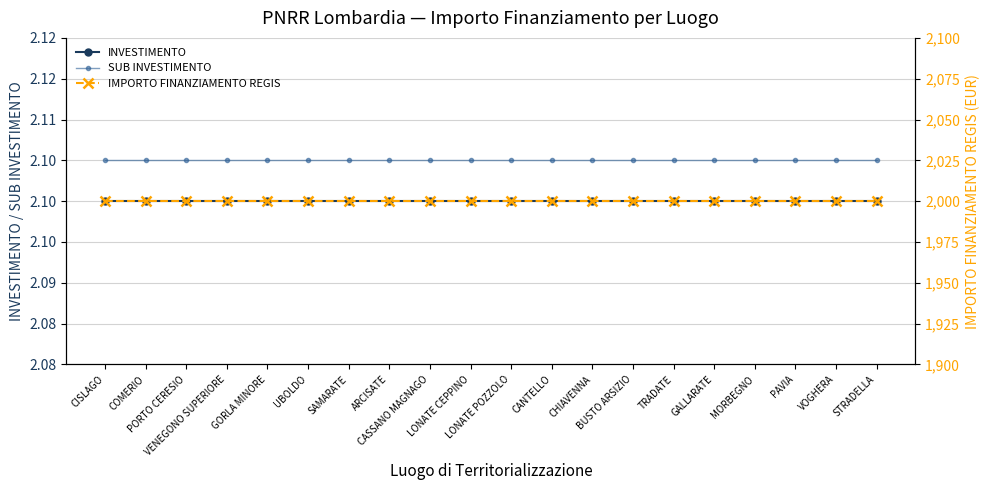

True or false: SUB INVESTIMENTO has more than 1 interior local peaks.

False